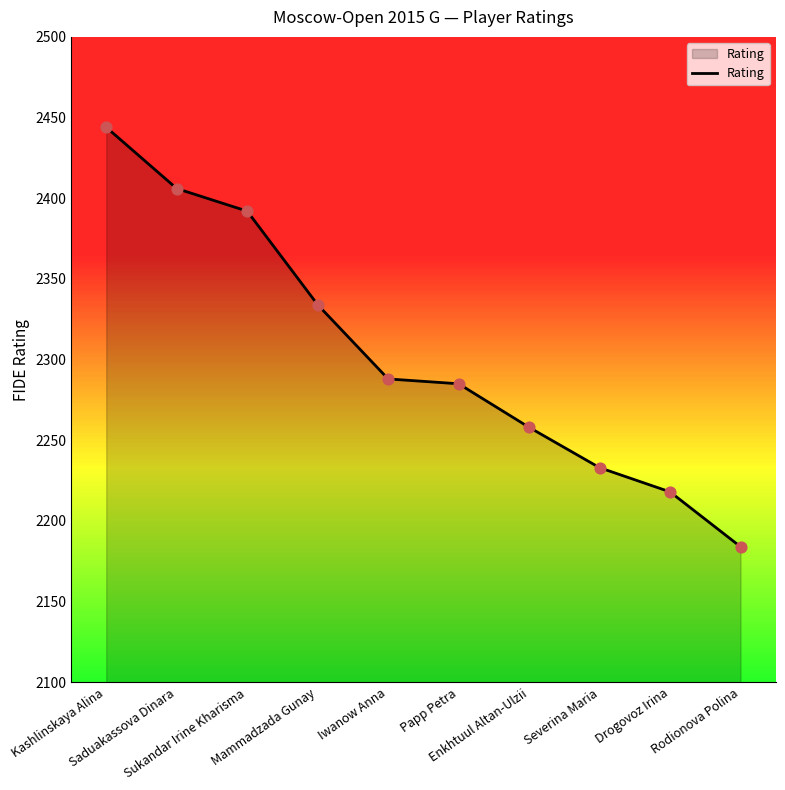

What is the change in value from Kashlinskaya Alina to Drogovoz Irina?

-226